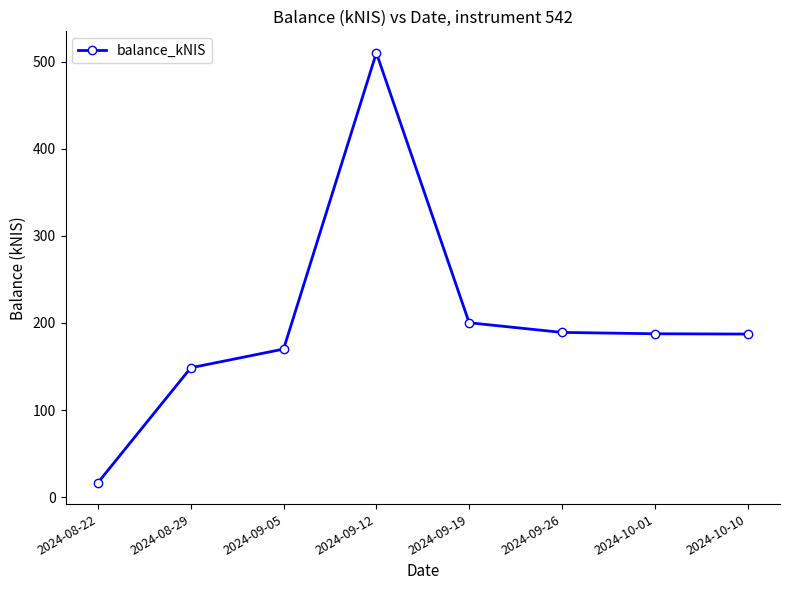

What is the change in value from 2024-09-05 to 2024-10-10?

+17.2